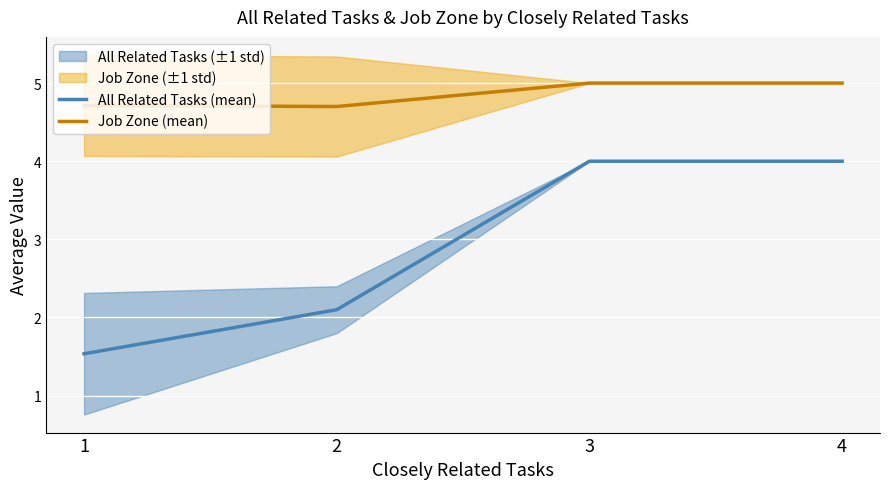

Reading left to right, list all the values displayed in this chart.

All Related Tasks (mean): 1.5	2.1	4.0	4.0
Job Zone (mean): 4.7	4.7	5.0	5.0